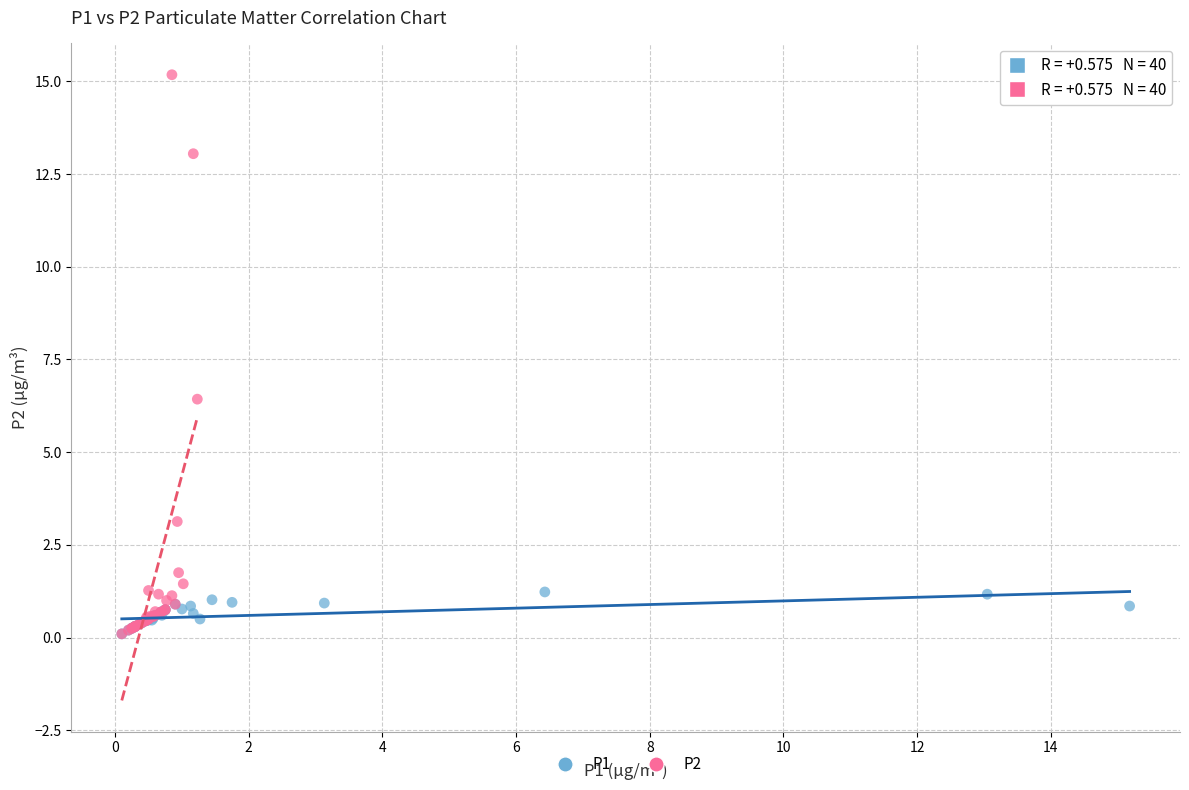

Which series contains the highest Y value?

P2